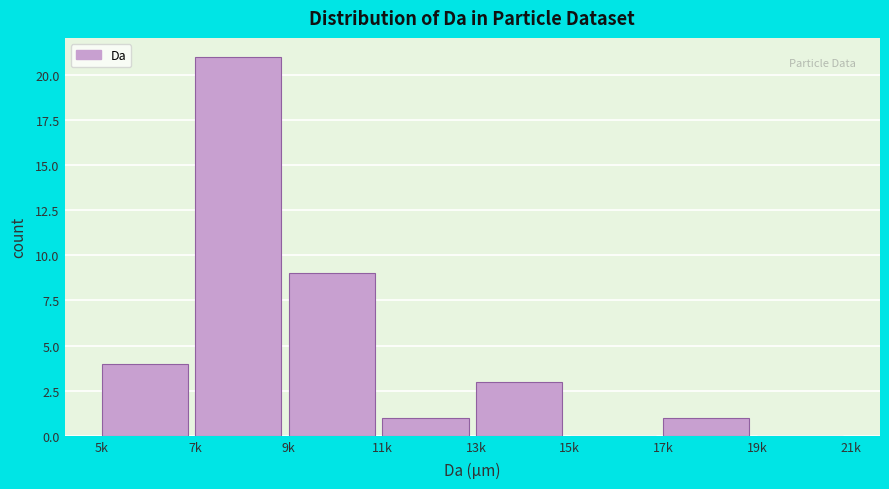

Reading left to right, transcribe all the data shown in this chart.

5k=4	7k=21	9k=9	11k=1	13k=3	15k=0	17k=1	19k=0